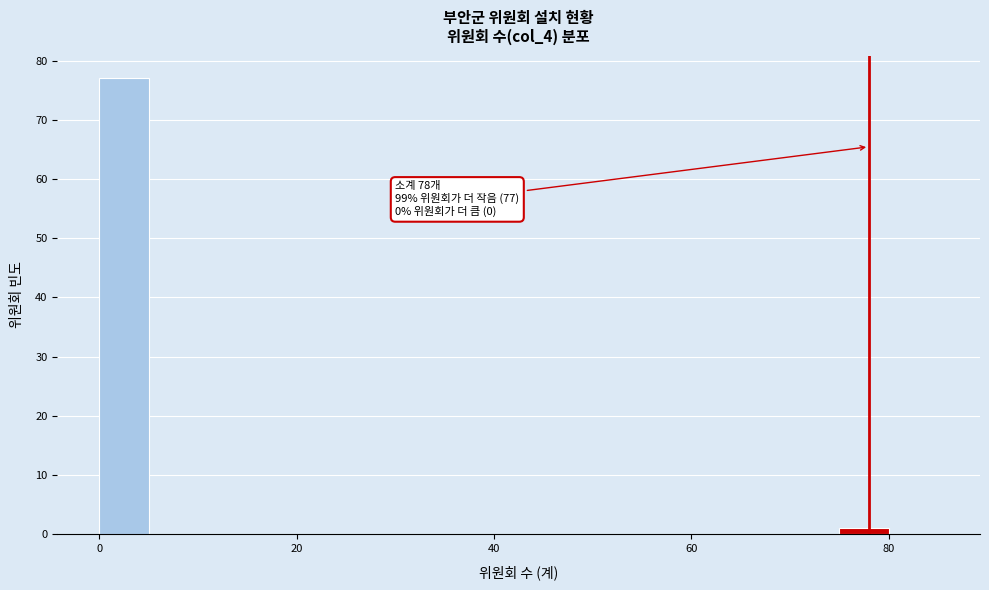

Around what value on the x-axis is the tallest bar? Give the approximate position of its centre, as read against the axis.

2